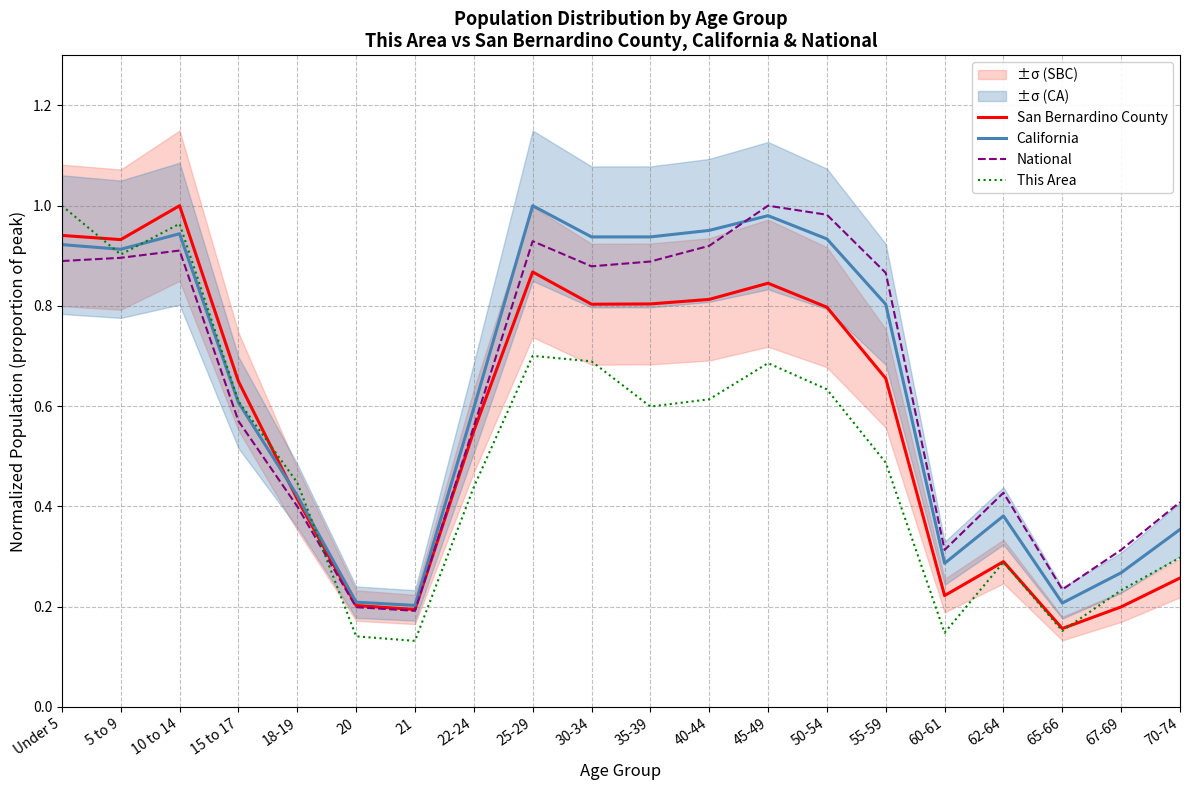

The This Area series shows 0.4 at 10 to 14. True or false?

False